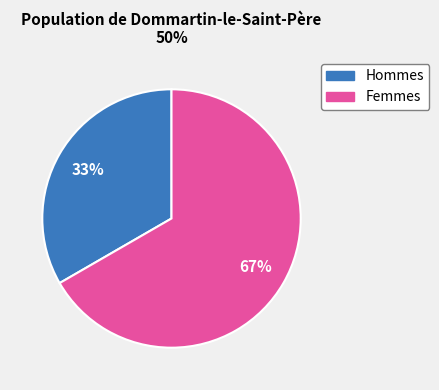

To the nearest percent, what is the average slice percentage?

50%